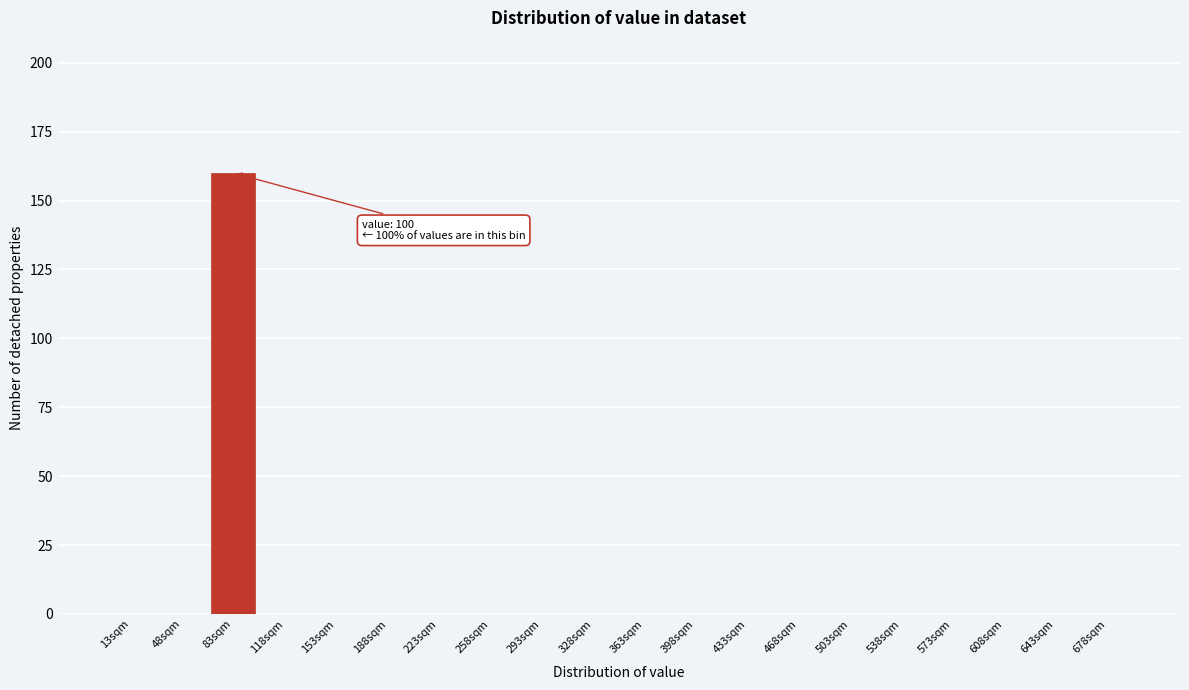

Reading right to left, extract all data points from this chart.

678sqm=0	643sqm=0	608sqm=0	573sqm=0	538sqm=0	503sqm=0	468sqm=0	433sqm=0	398sqm=0	363sqm=0	328sqm=0	293sqm=0	258sqm=0	223sqm=0	188sqm=0	153sqm=0	118sqm=0	83sqm=160	48sqm=0	13sqm=0